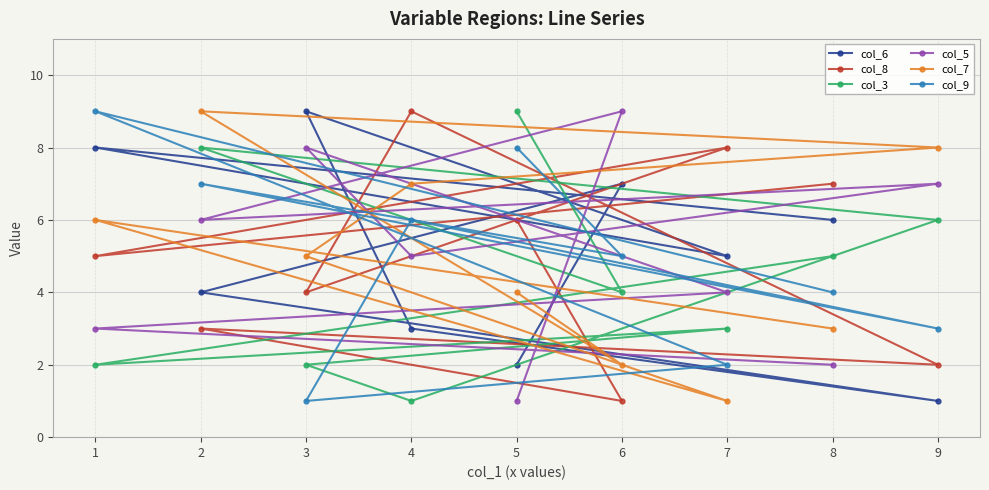

At which label does col_3 reach its peak?

5